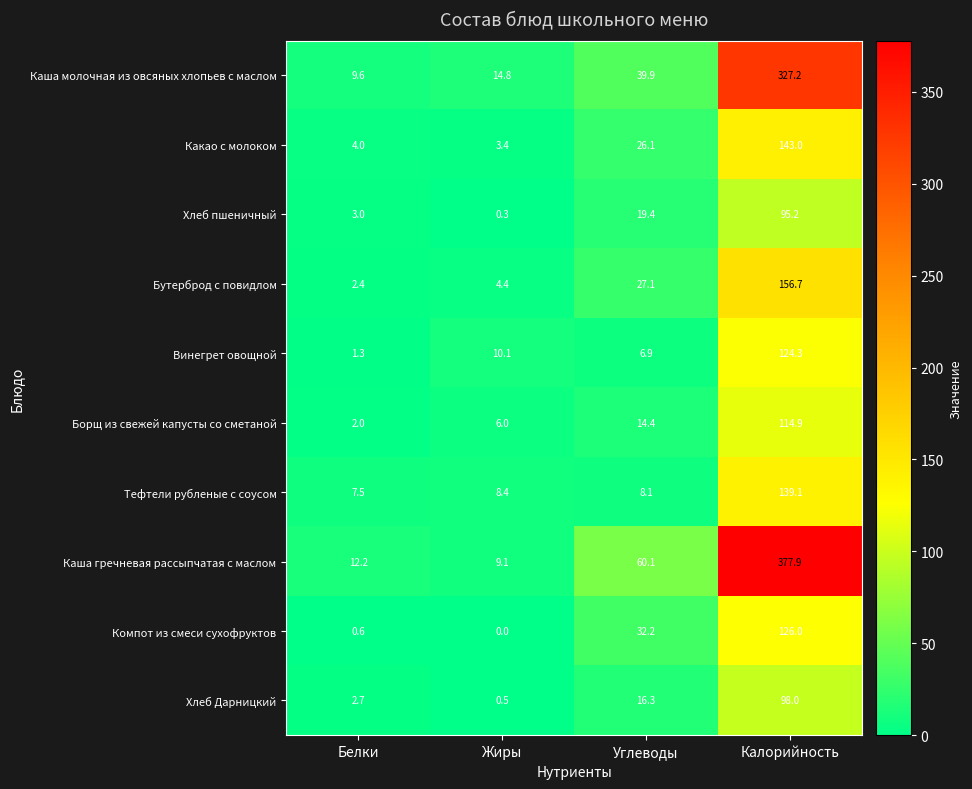

What value does the Каша молочная из овсяных хлопьев с маслом series have at Жиры?

14.8